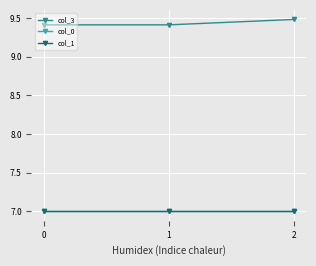

What is the greatest value displayed?

9.5